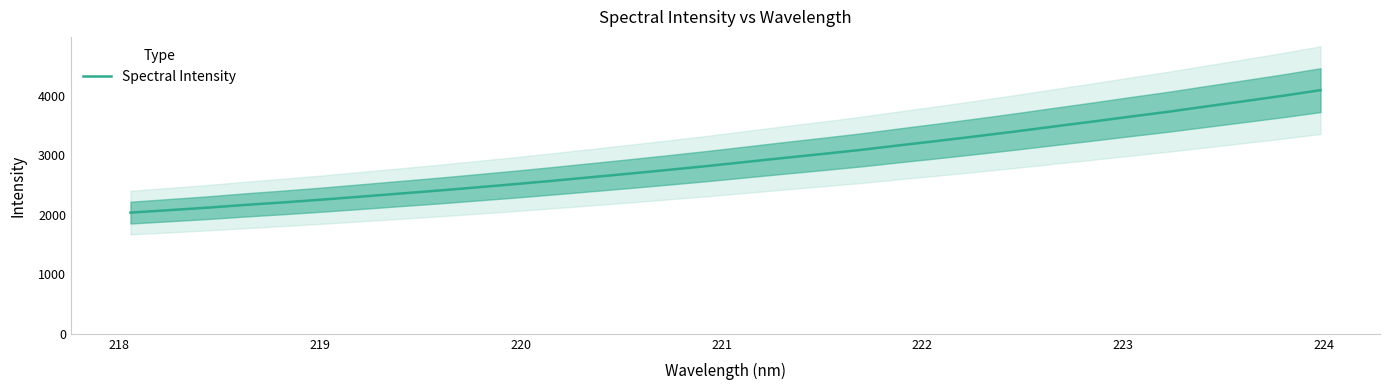

What is the average value?

2928.2